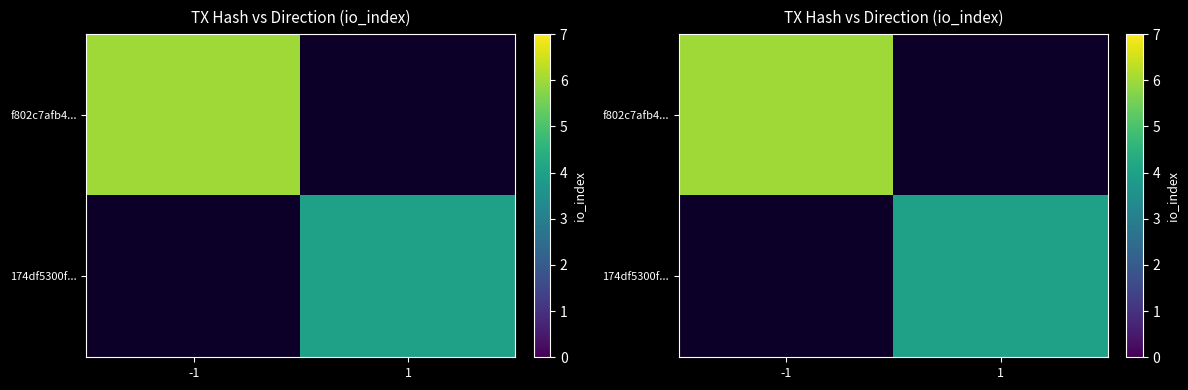

Is it true that f802c7afb4... equals 8.3 at -1?

False